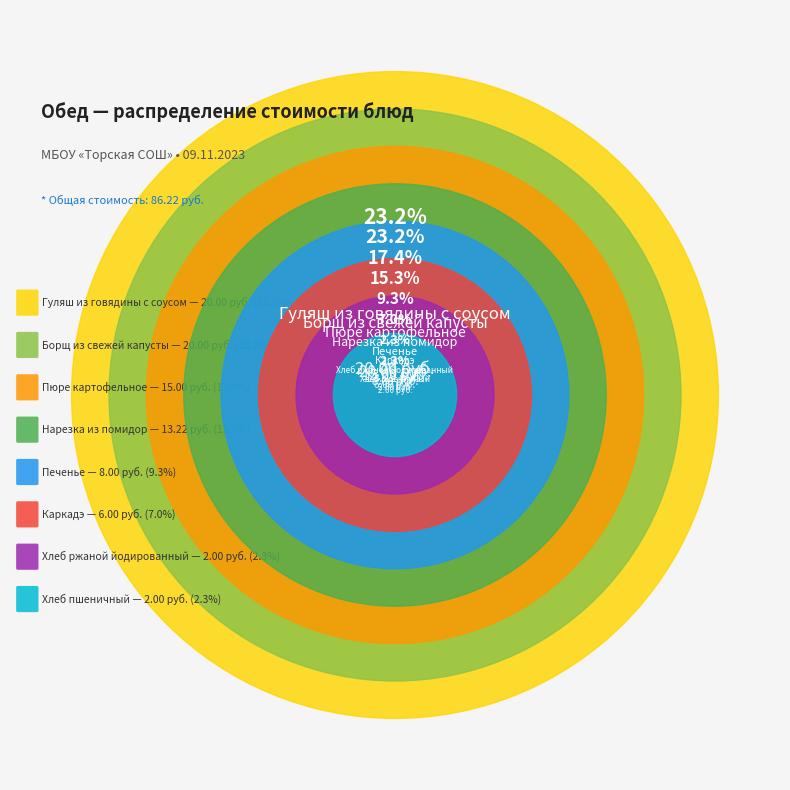

Rank the categories by value from lowest to highest.

Хлеб пшеничный, Хлеб ржаной йодированный, Каркадэ, Печенье, Нарезка из помидор, Пюре картофельное, Борщ из свежей капусты, Гуляш из говядины с соусом